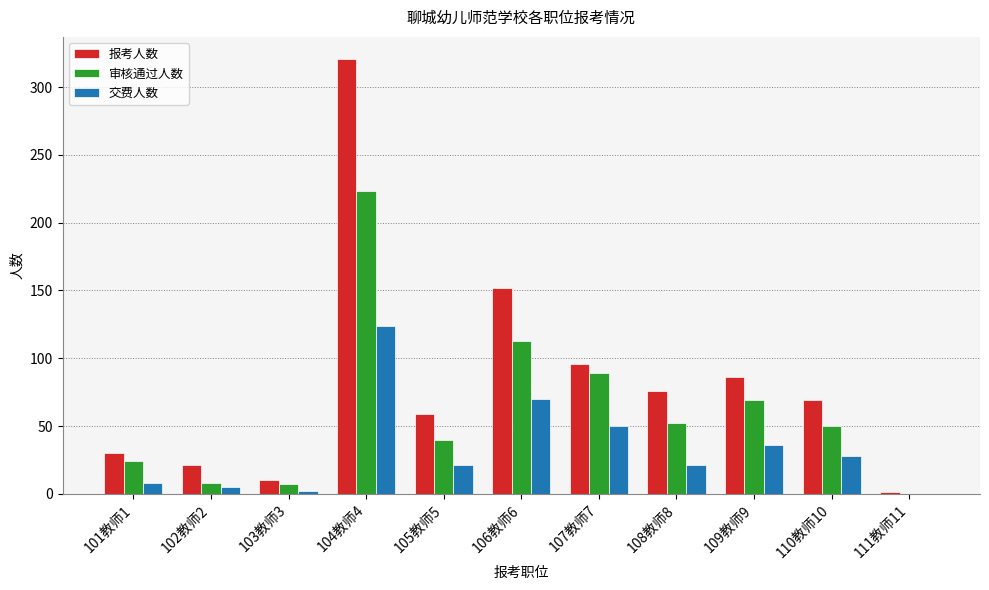

At which label does 报考人数 first exceed 69?

104教师4